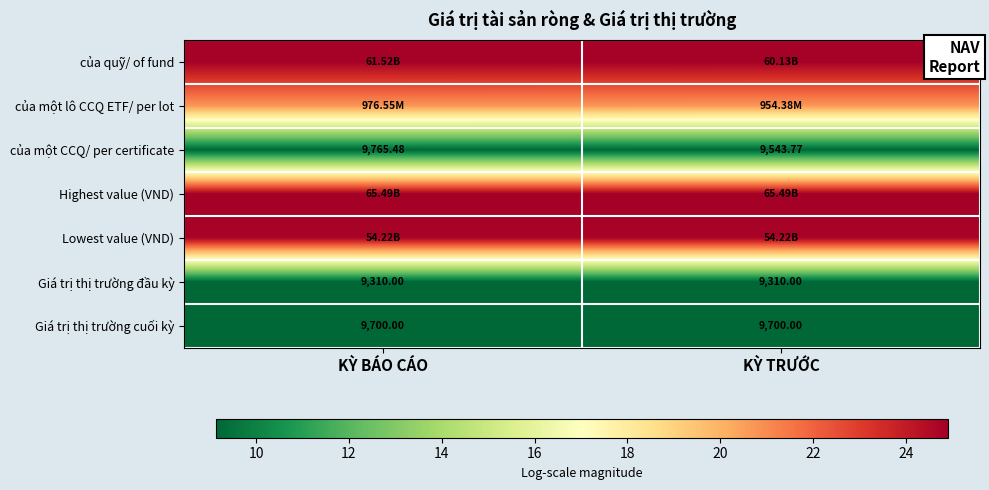

At which label is của một CCQ/ per certificate closest to 9654?

KỲ TRƯỚC